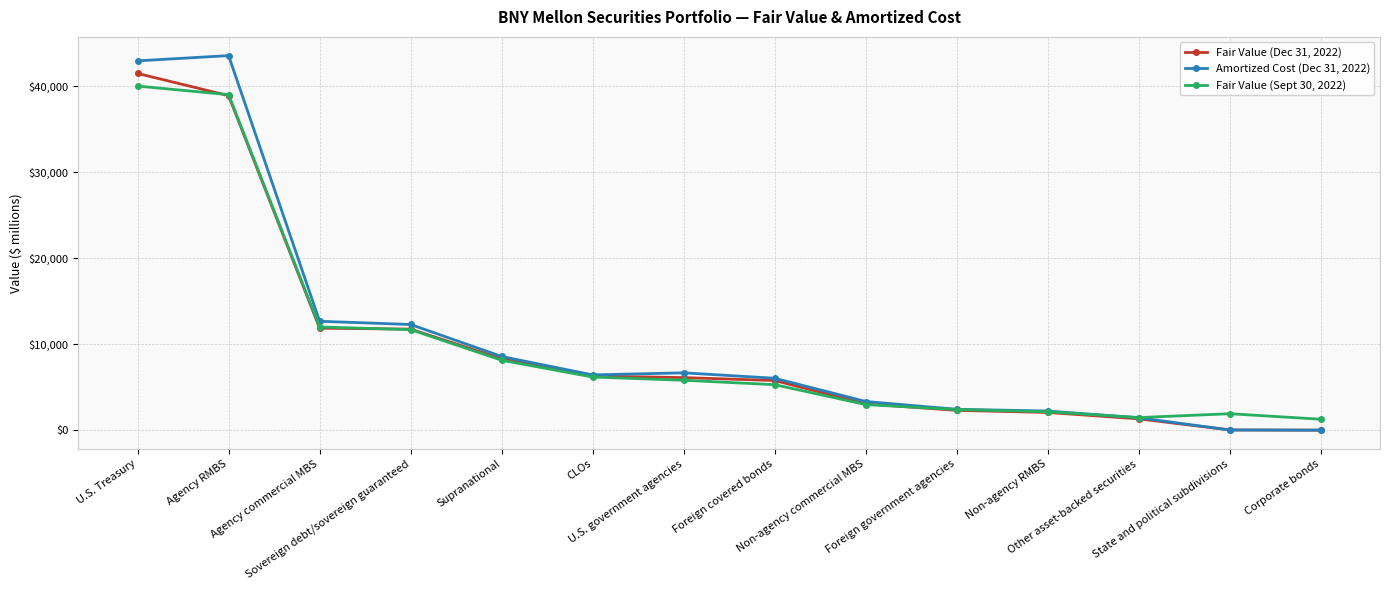

What are all the series names shown in the legend?

Fair Value (Dec 31, 2022), Amortized Cost (Dec 31, 2022), Fair Value (Sept 30, 2022)